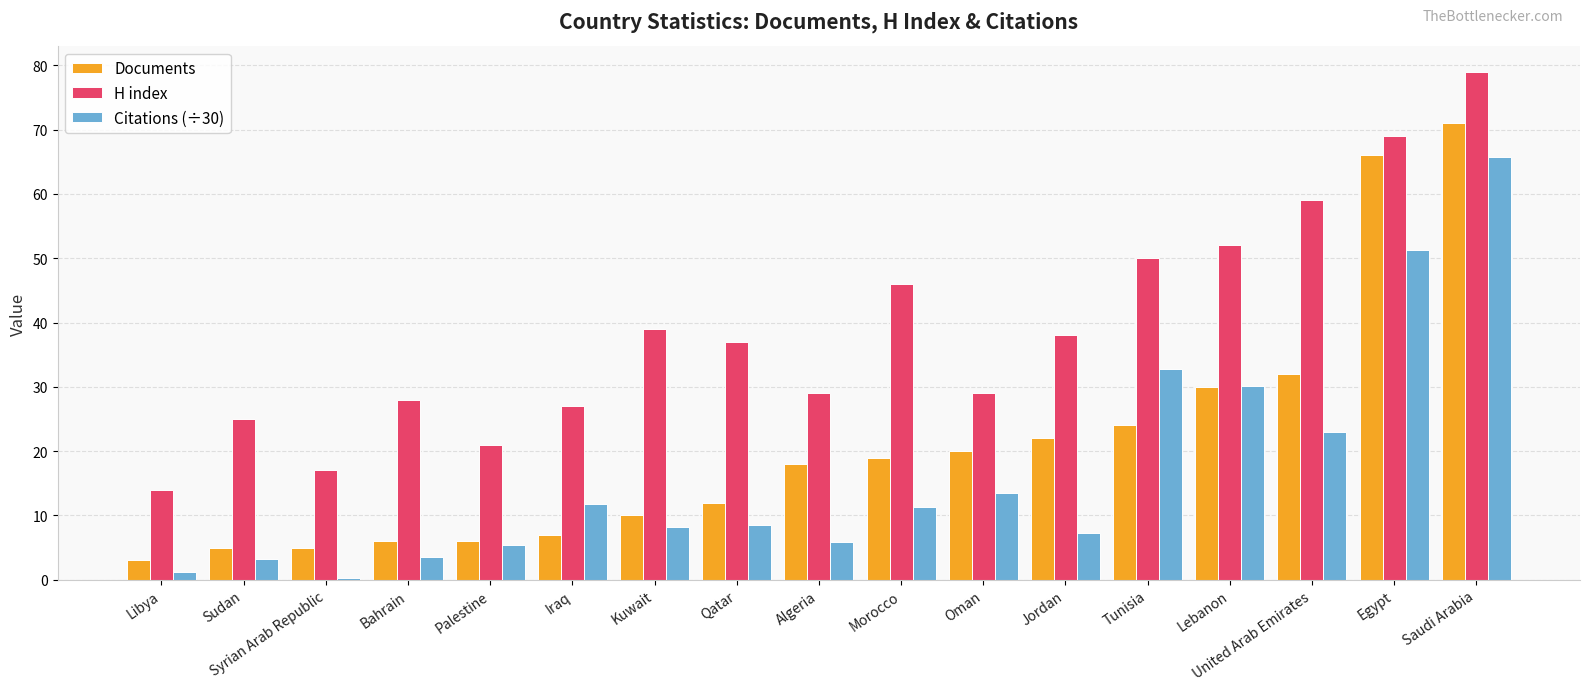

What is the sum of all Documents values?

356.0